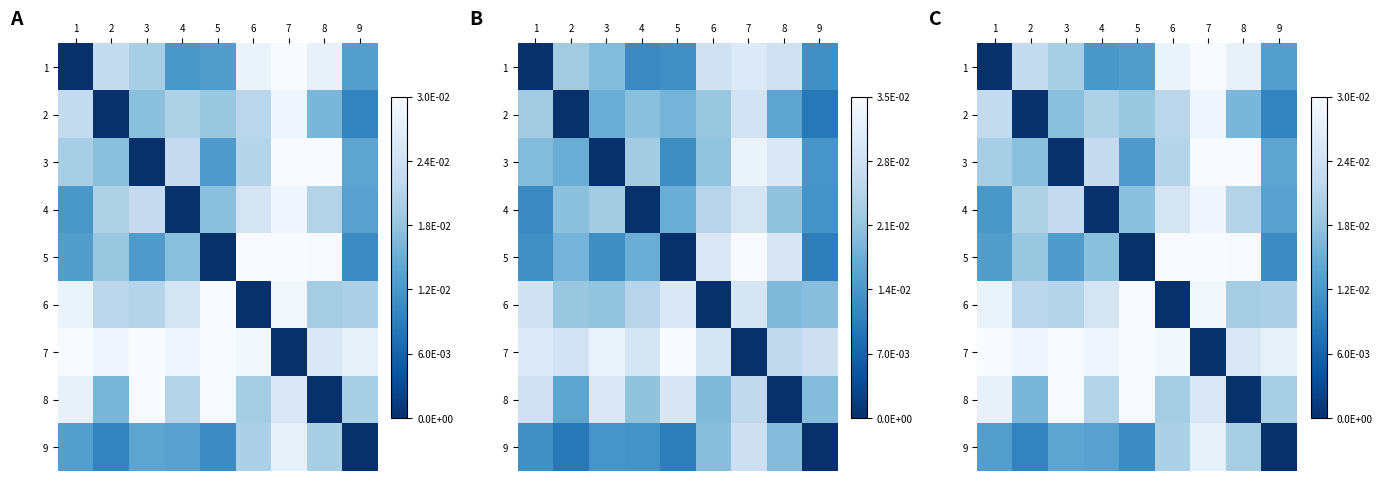

Is it true that 7 equals 0.0 at 3?

False